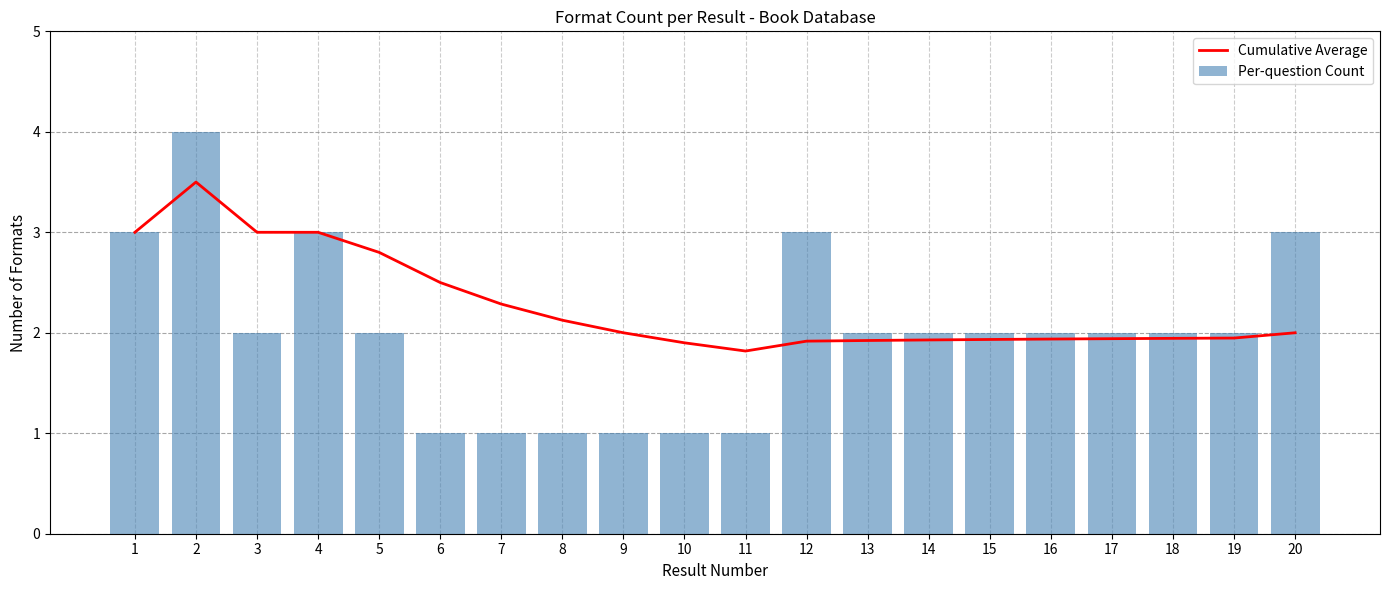

Is the value of Per-question Count at 6 greater than the value of Cumulative Average at 5?

No